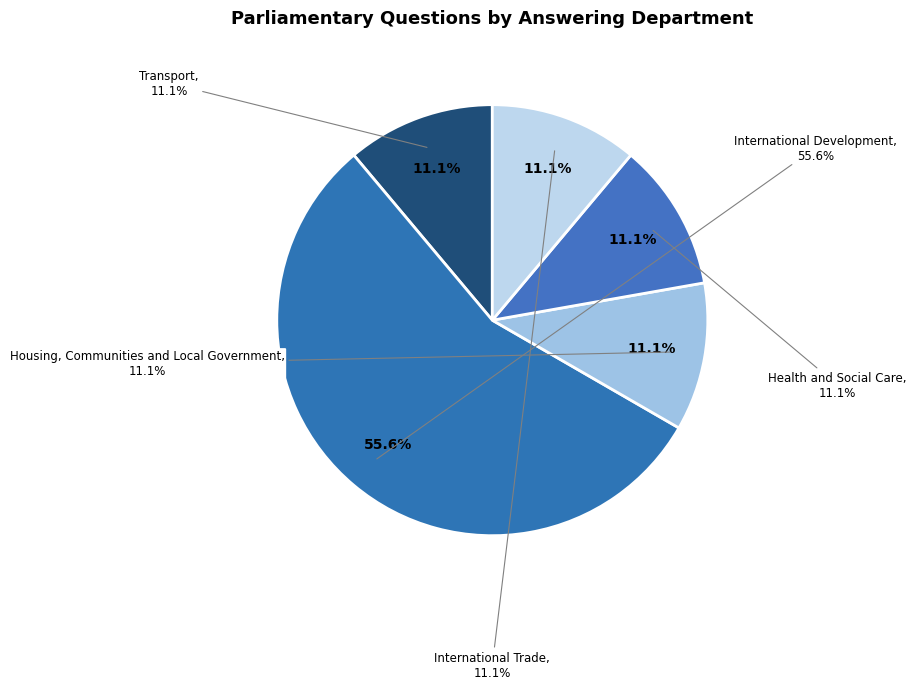

True or false: Transport accounts for 11% of the total.

True